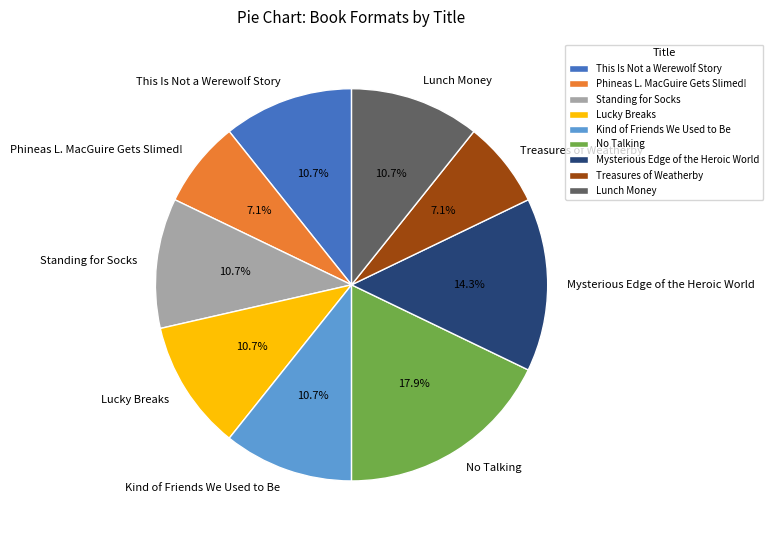

Which category has the biggest portion of the pie?

No Talking